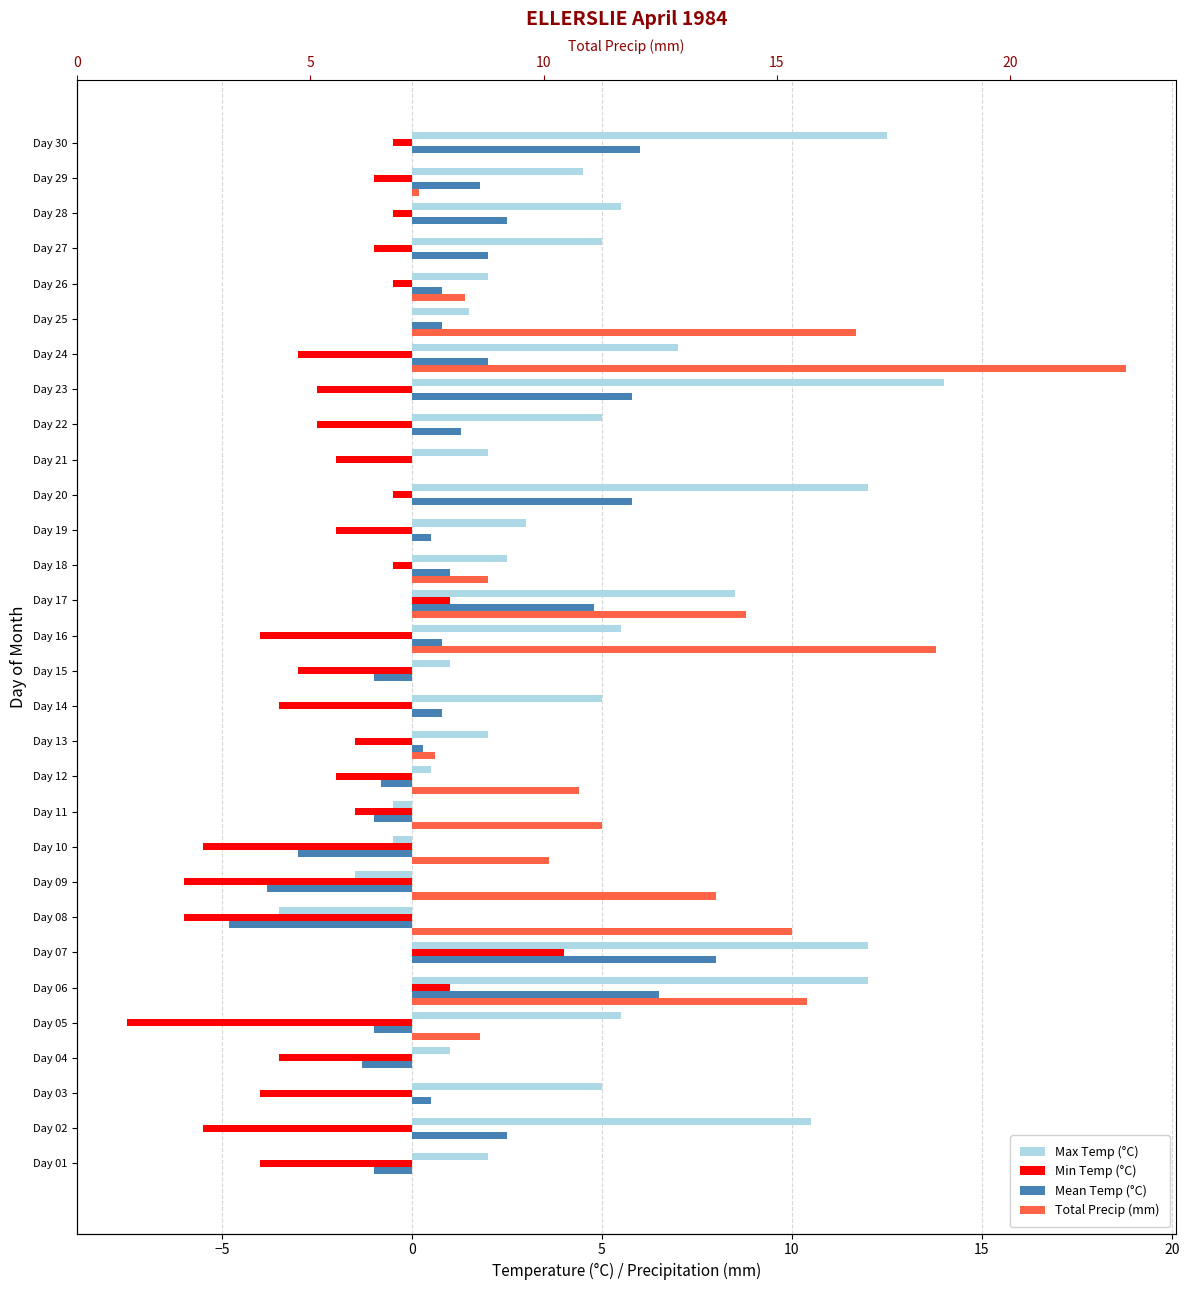

At how many categories does at least one series exceed -3?

30